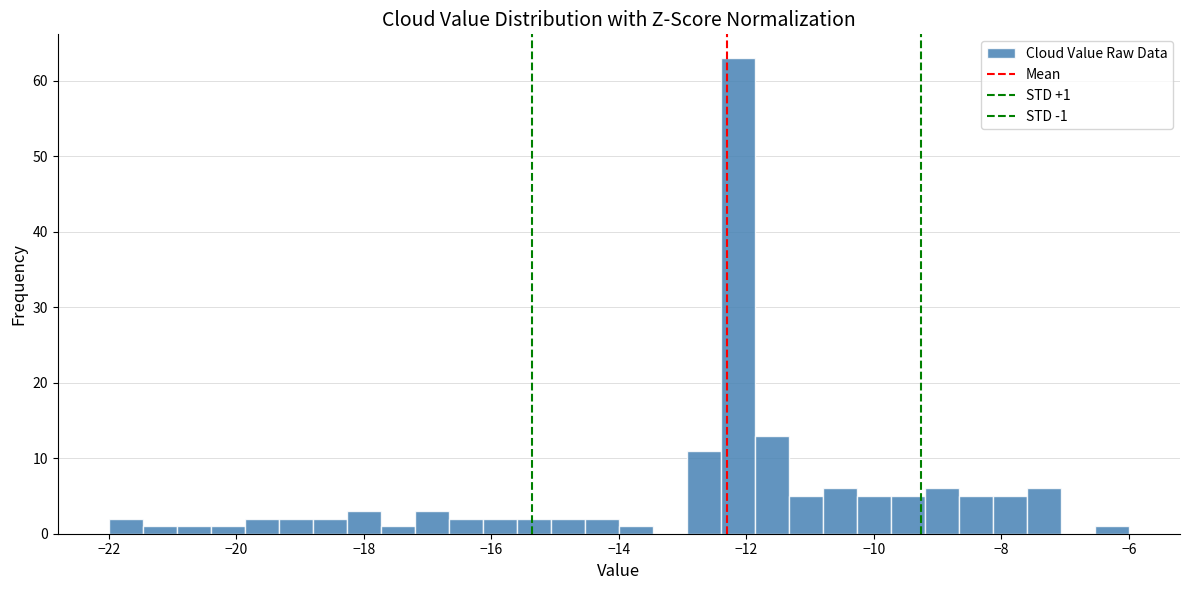

Around what value on the x-axis is the tallest bar? Give the approximate position of its centre, as read against the axis.

-12.2